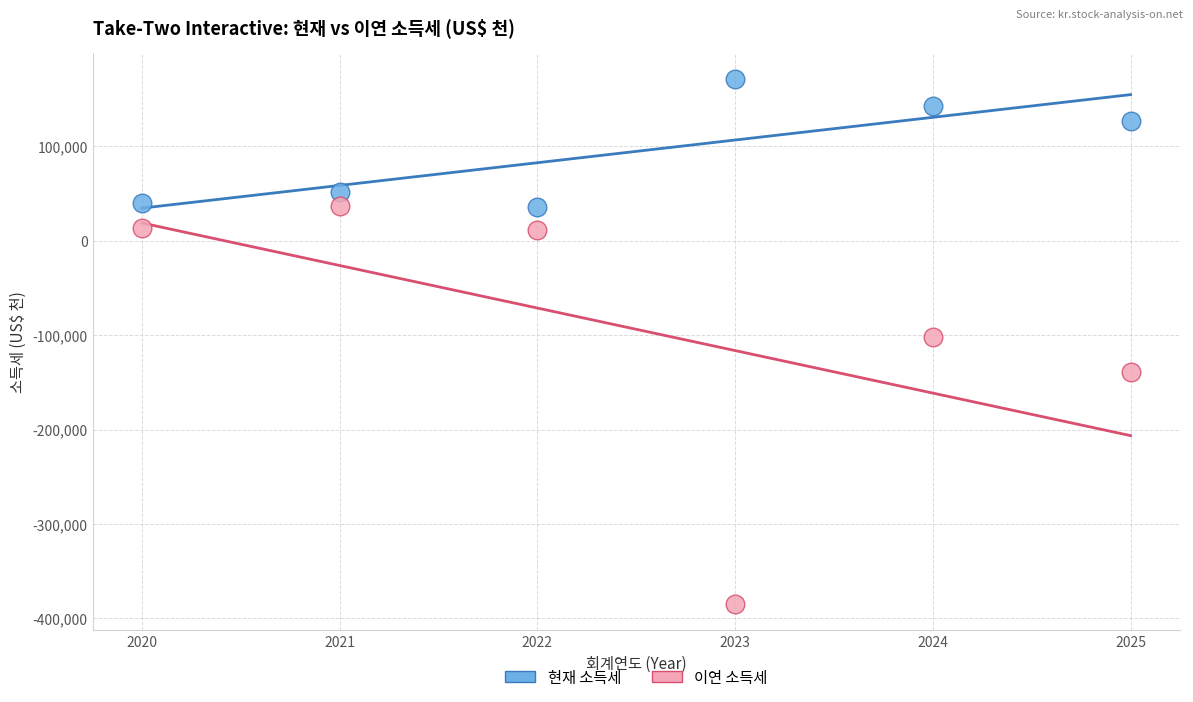

What are all the series names shown in the legend?

현재 소득세, 이연 소득세